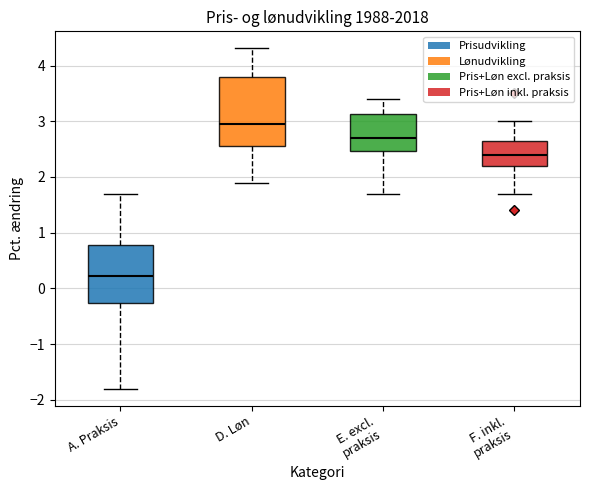

Where does the upper whisker of the box for D. Løn end on the y-axis? The values are not printed on the chart, so give them approximately, as read against the axis.

4.3